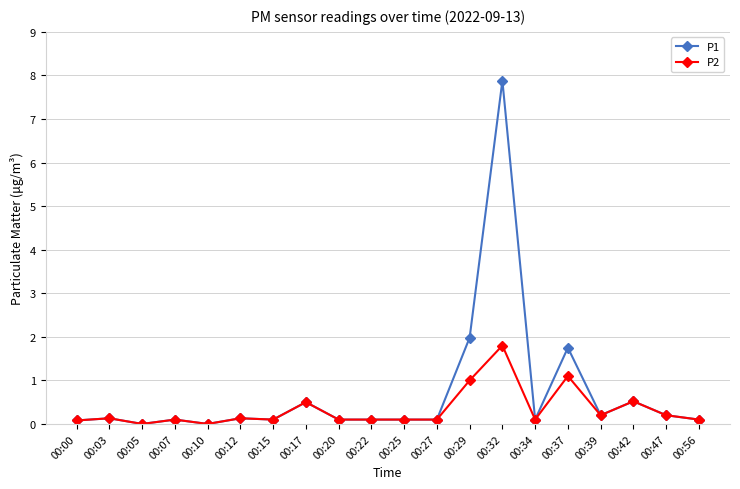

List the series in order of their overall mean, lowest first.

P2, P1